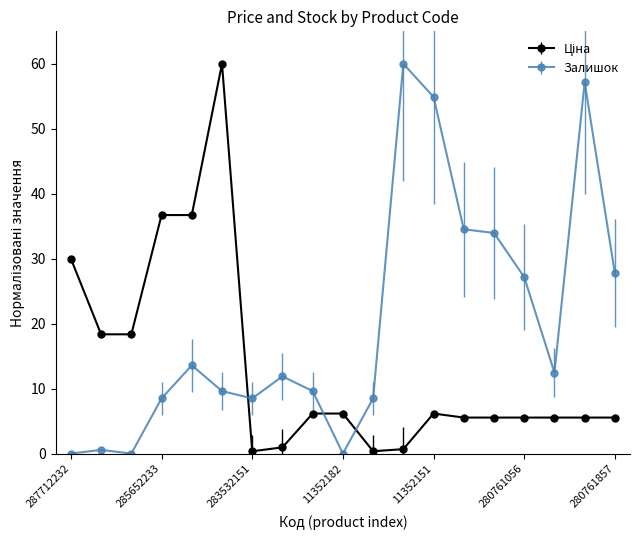

In Залишок, how many points are higher than both neighbors (excluding endpoints)?

5